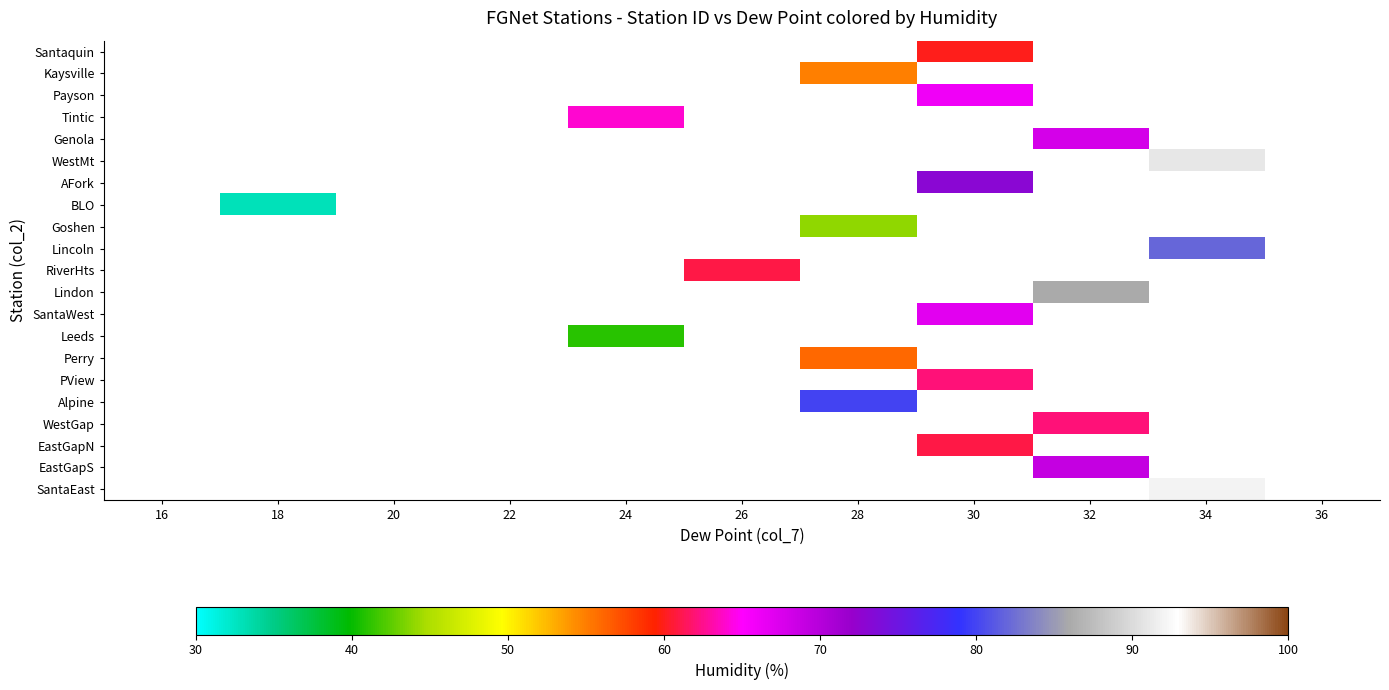

Which label corresponds to the smallest value in the chart?

18